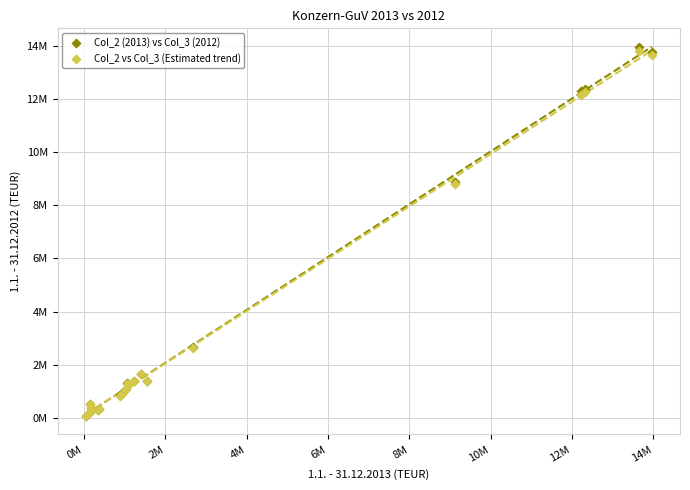

What are all the series names shown in the legend?

Col_2 (2013) vs Col_3 (2012), Col_2 vs Col_3 (Estimated trend)